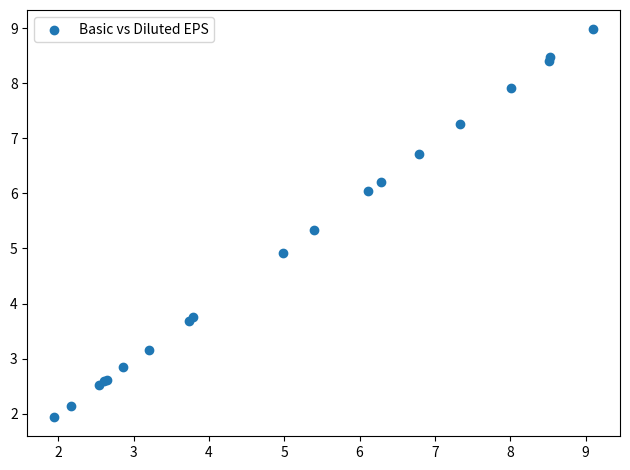

What Y value in the scatter plot is closest to 5?

4.9